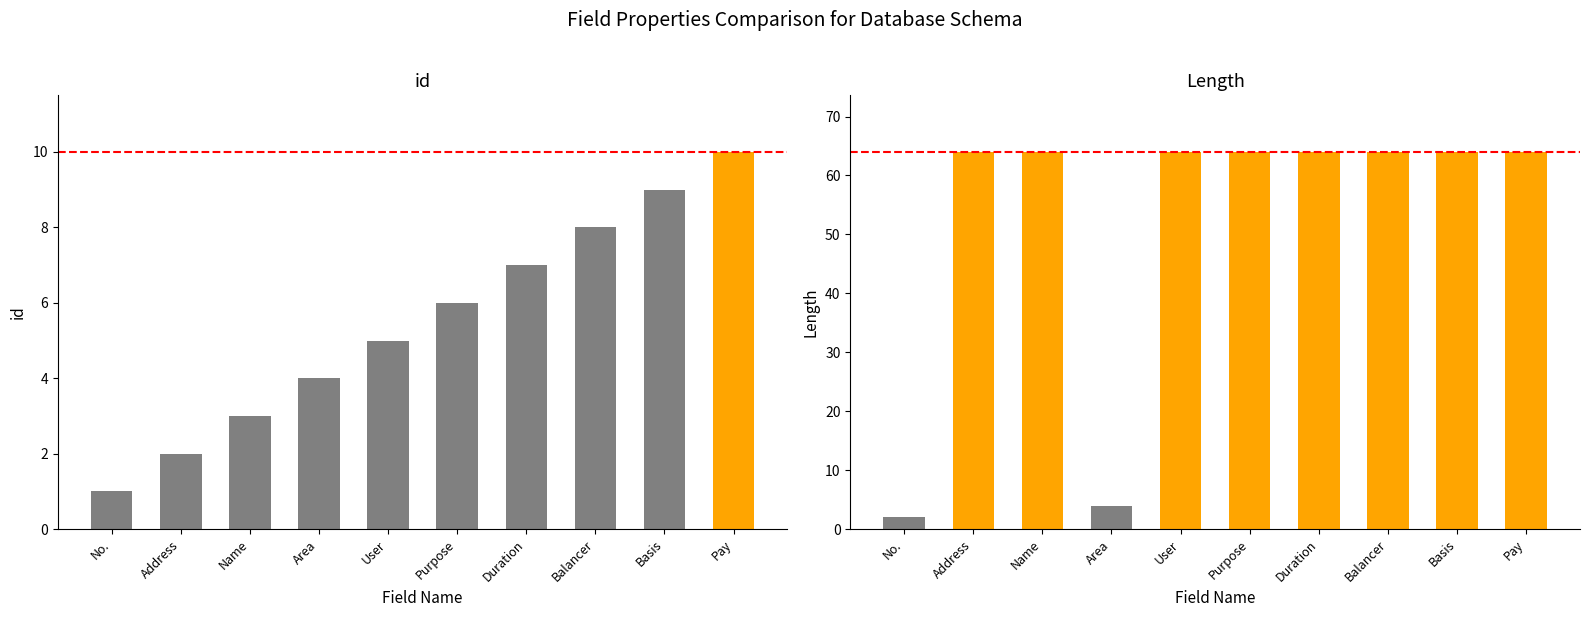

Reading left to right, list all the values displayed in this chart.

id: 1	2	3	4	5	6	7	8	9	10
Length: 2	64	64	4	64	64	64	64	64	64